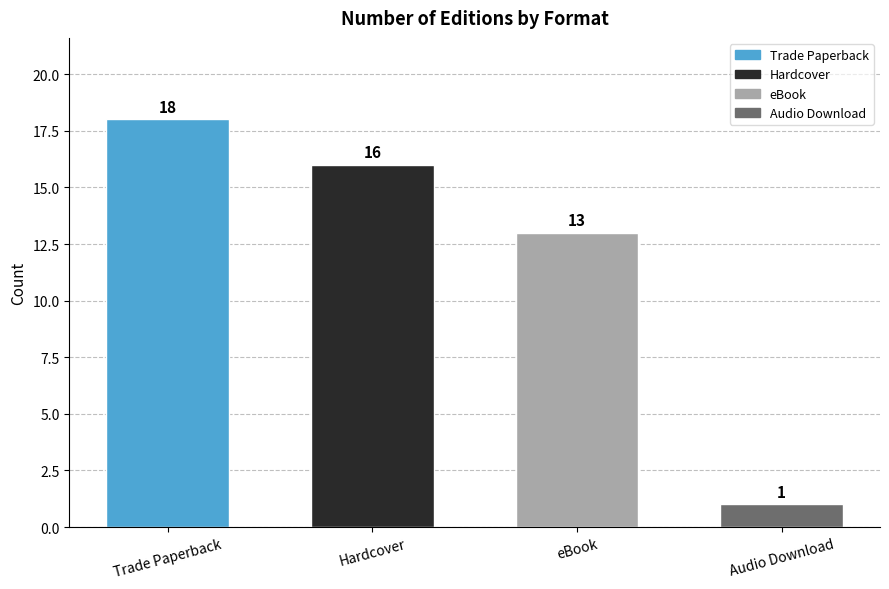

What is the label of the 4th bar from the right?

Trade Paperback